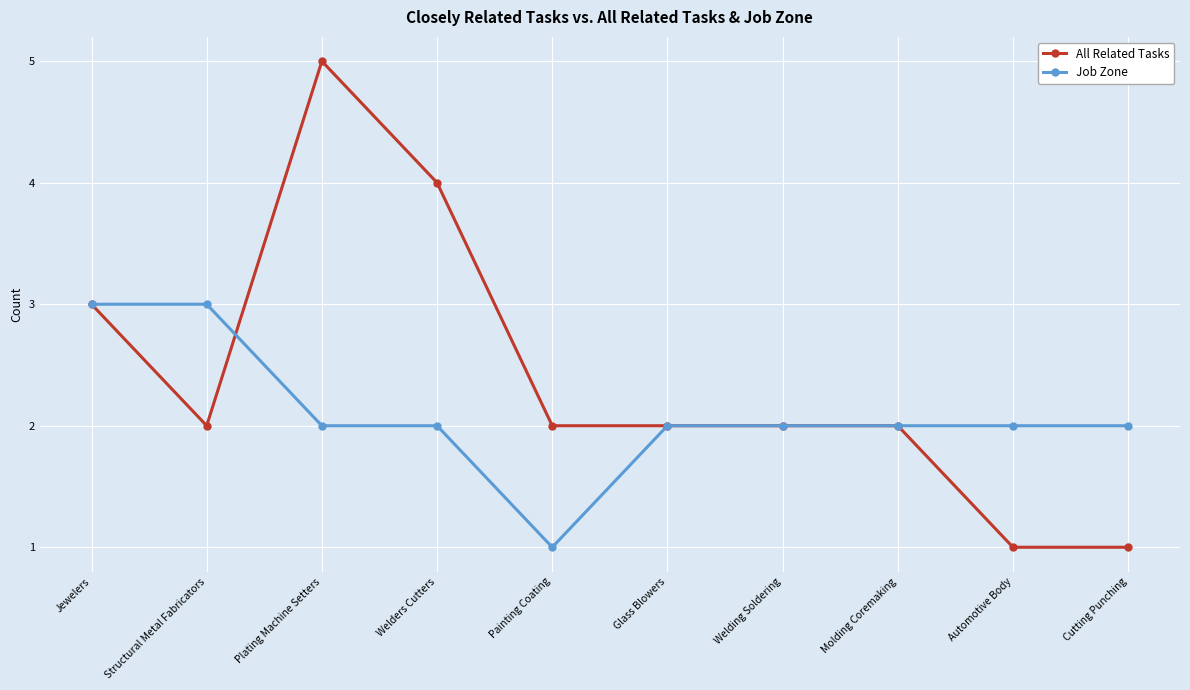

How many lines are shown in the chart?

2